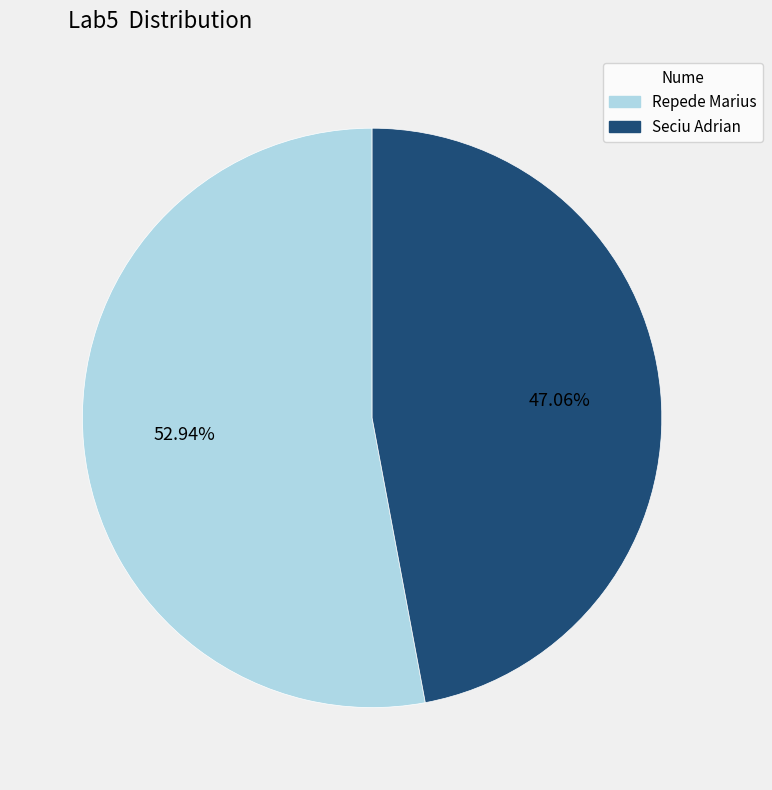

Approximately how many times larger is the value at Seciu Adrian compared to Repede Marius?

0.9